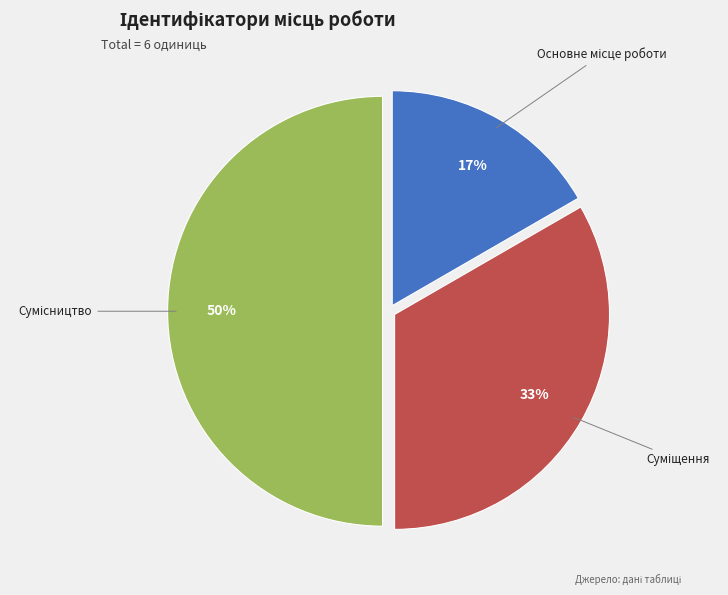

To the nearest percent, what is the difference between the largest and smallest slice percentages?

33%